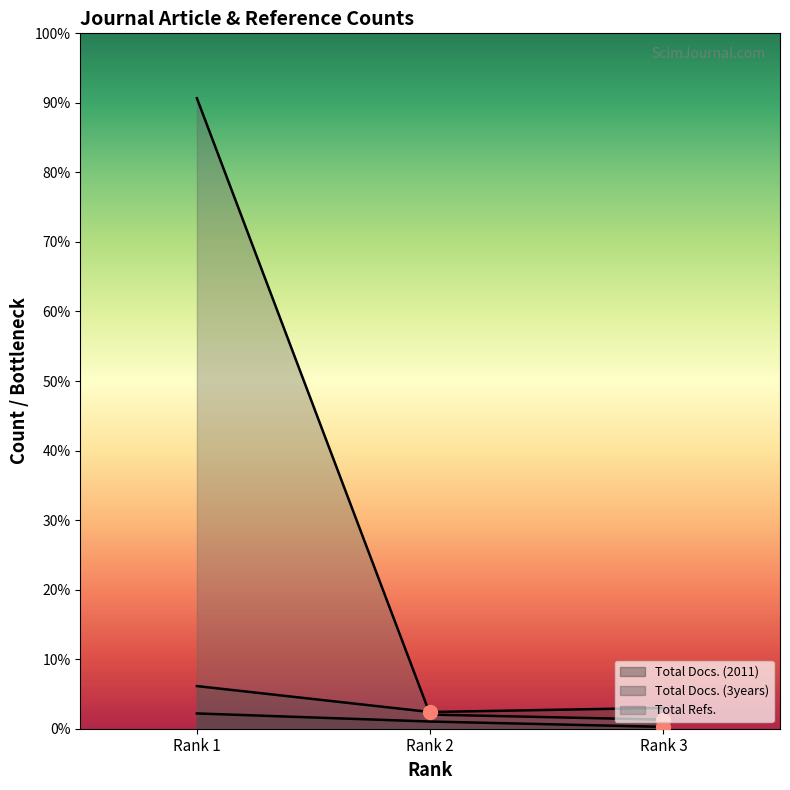

At which category does the chart reach its peak across all series?

Rank 1